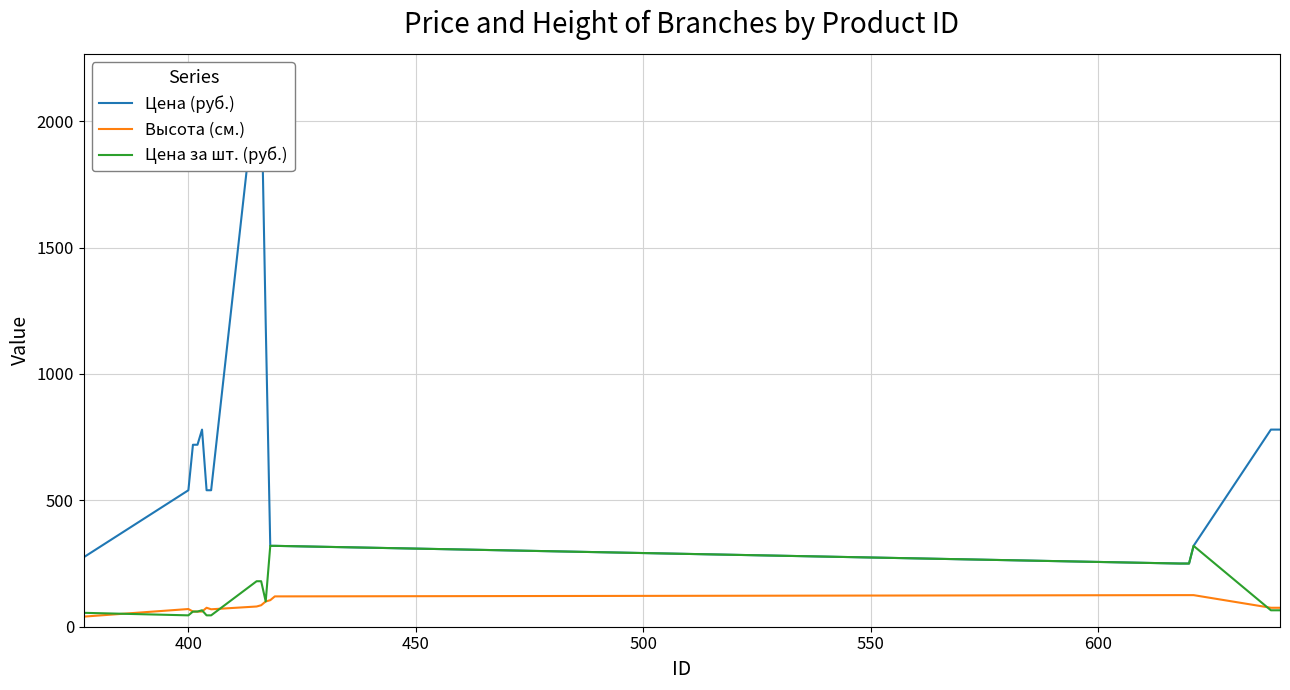

What is the highest value of the Цена за шт. (руб.) series?

320